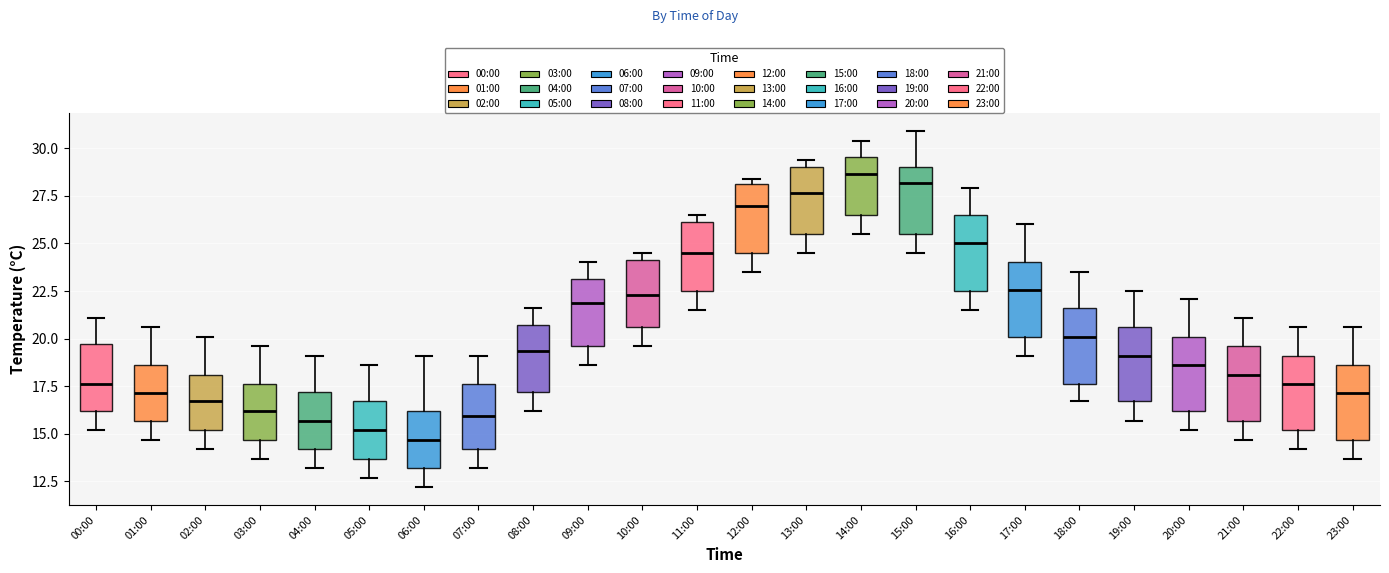

Reading left to right, transcribe this box plot: for each box, give where its median line is, the range the box spans, and where its two whiskers end, as read against the y-axis. The values are not printed on the chart, so give them approximately, as read against the axis.

00:00: median 17.5, box 16.0 to 19.5, whiskers 15.0 to 21.0
01:00: median 17.0, box 15.5 to 18.5, whiskers 14.5 to 20.5
02:00: median 16.5, box 15.0 to 18.0, whiskers 14.0 to 20.0
03:00: median 16.0, box 14.5 to 17.5, whiskers 13.5 to 19.5
04:00: median 15.5, box 14.0 to 17.0, whiskers 13.0 to 19.0
05:00: median 15.0, box 13.5 to 16.5, whiskers 12.5 to 18.5
06:00: median 14.5, box 13.0 to 16.0, whiskers 12.0 to 19.0
07:00: median 16.0, box 14.0 to 17.5, whiskers 13.0 to 19.0
08:00: median 19.5, box 17.0 to 20.5, whiskers 16.0 to 21.5
09:00: median 22.0, box 19.5 to 23.0, whiskers 18.5 to 24.0
10:00: median 22.5, box 20.5 to 24.0, whiskers 19.5 to 24.5
11:00: median 24.5, box 22.5 to 26.0, whiskers 21.5 to 26.5
12:00: median 27.0, box 24.5 to 28.0, whiskers 23.5 to 28.5
13:00: median 27.5, box 25.5 to 29.0, whiskers 24.5 to 29.5
14:00: median 28.5, box 26.5 to 29.5, whiskers 25.5 to 30.5
15:00: median 28.0, box 25.5 to 29.0, whiskers 24.5 to 31.0
16:00: median 25.0, box 22.5 to 26.5, whiskers 21.5 to 28.0
17:00: median 22.5, box 20.0 to 24.0, whiskers 19.0 to 26.0
18:00: median 20.0, box 17.5 to 21.5, whiskers 16.5 to 23.5
19:00: median 19.0, box 16.5 to 20.5, whiskers 15.5 to 22.5
20:00: median 18.5, box 16.0 to 20.0, whiskers 15.0 to 22.0
21:00: median 18.0, box 15.5 to 19.5, whiskers 14.5 to 21.0
22:00: median 17.5, box 15.0 to 19.0, whiskers 14.0 to 20.5
23:00: median 17.0, box 14.5 to 18.5, whiskers 13.5 to 20.5